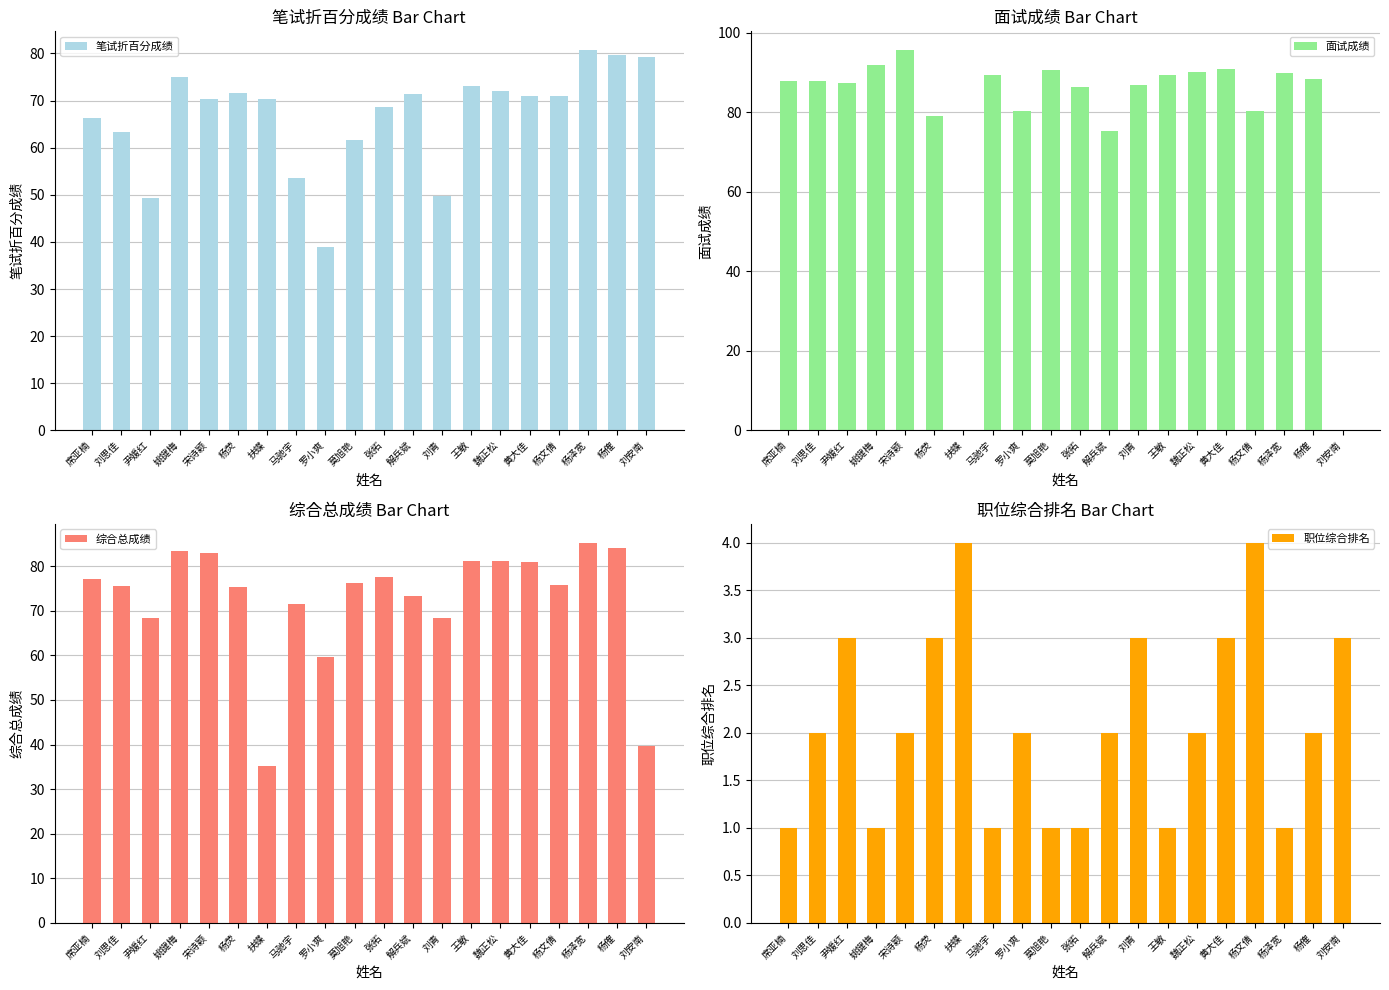

What is the sum of all 笔试折百分成绩 values?

1337.0